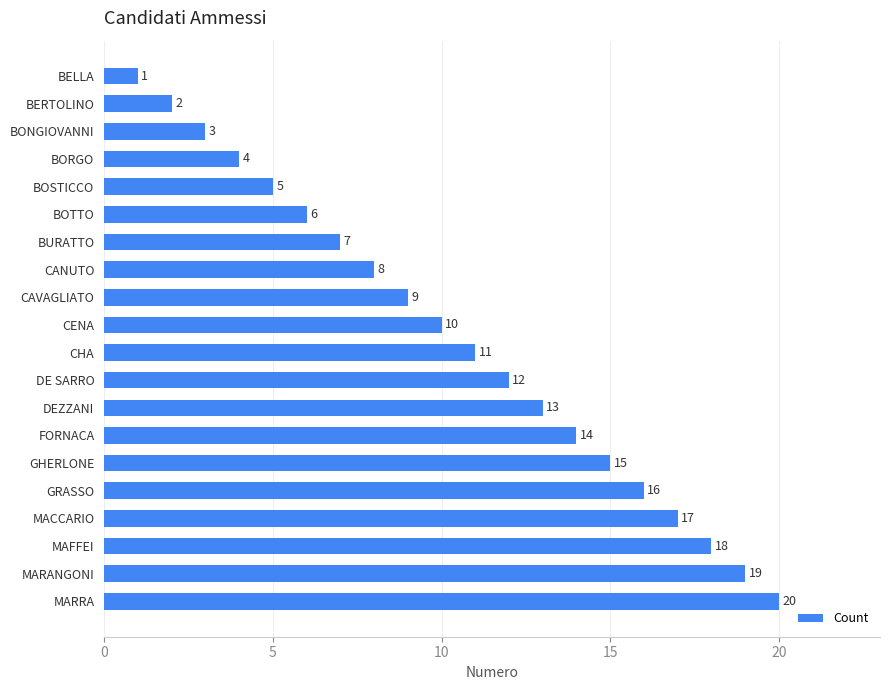

What is the change in value from BONGIOVANNI to CHA?

+8